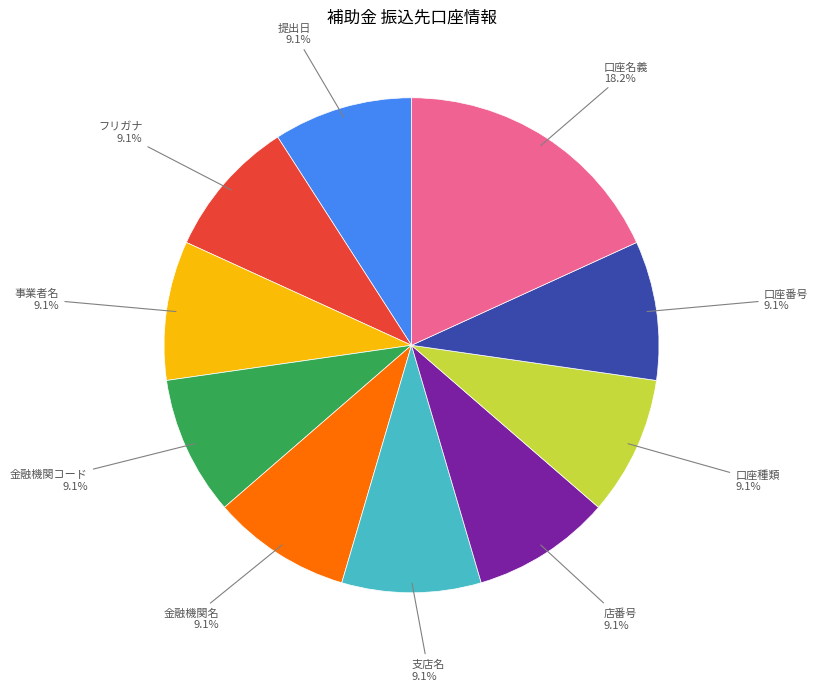

Is there any slice that represents more than half of the pie?

No